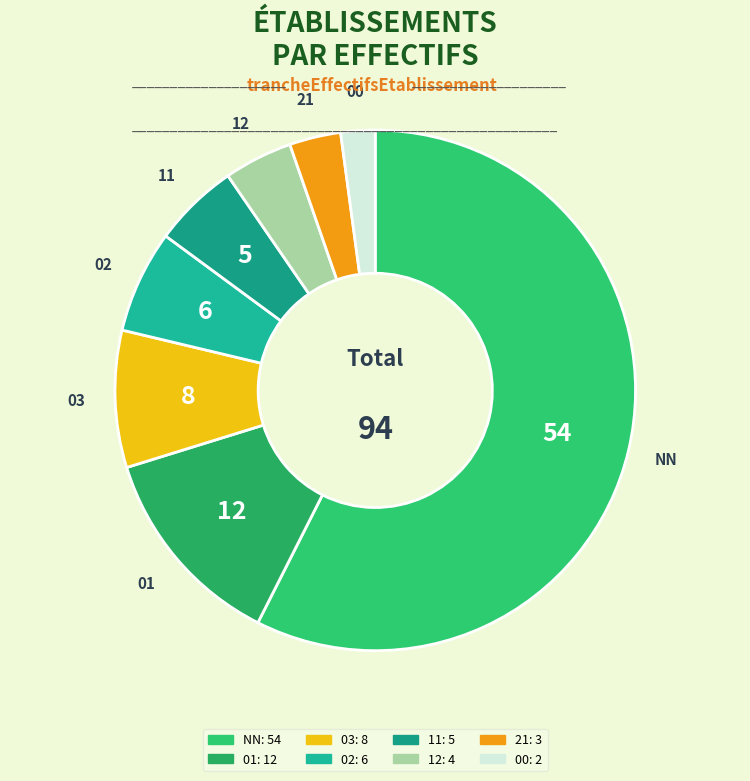

Which category accounts for the majority?

NN